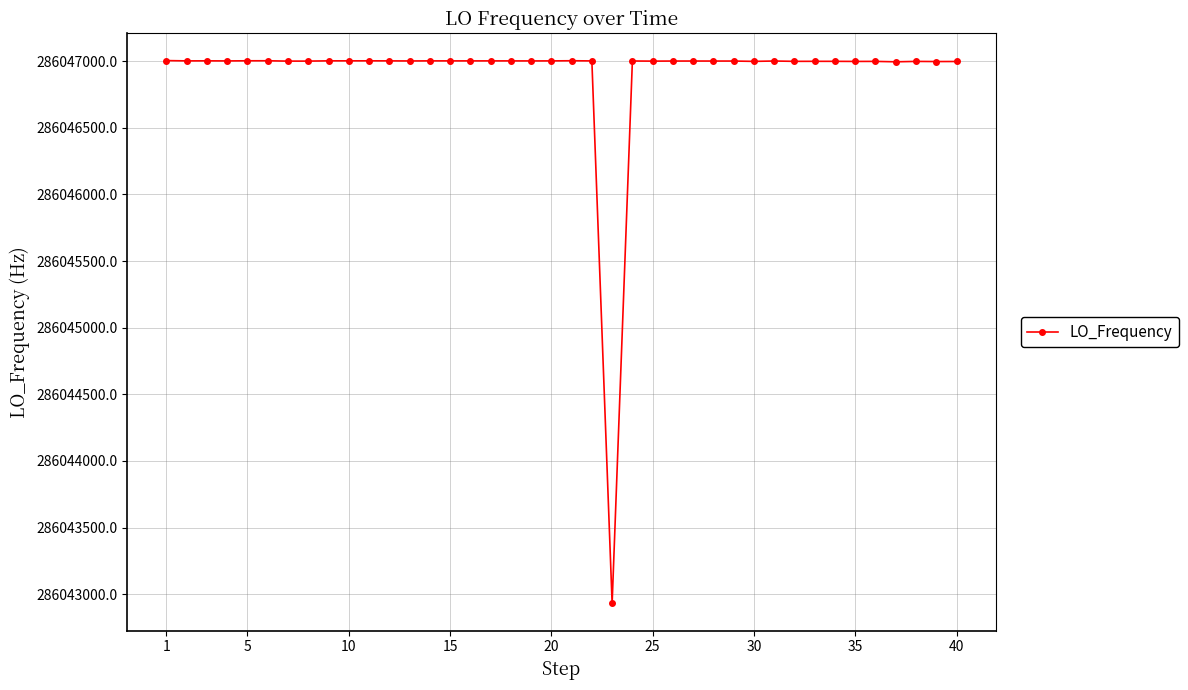

What is the greatest value displayed?

286047004.0